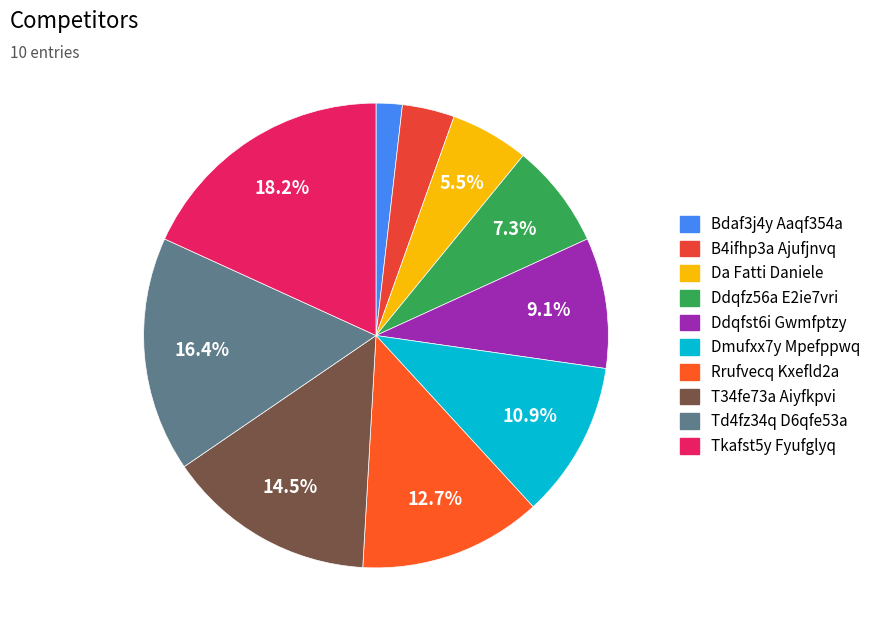

Is the sum of Rrufvecq Kxefld2a and T34fe73a Aiyfkpvi greater than half?

No